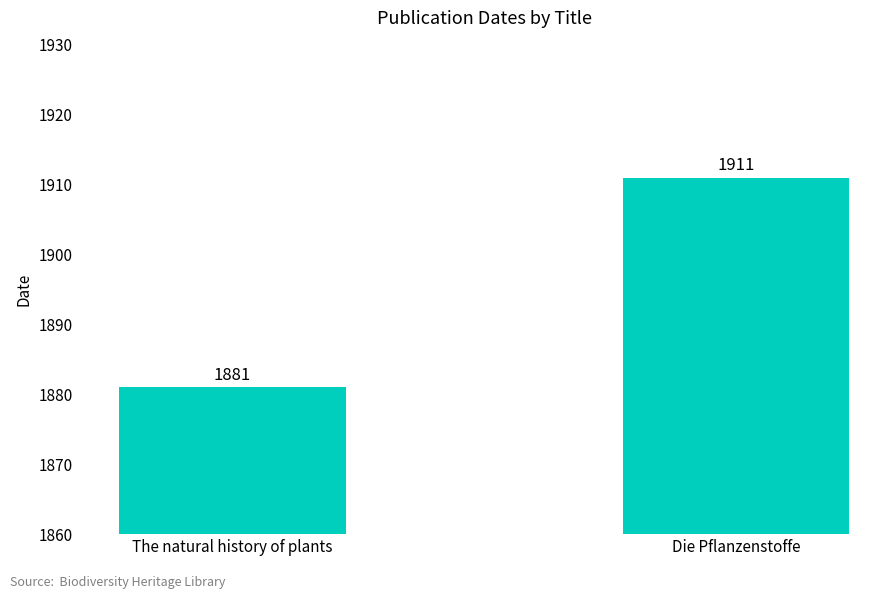

Are the bars grouped side by side (vs. stacked)?

No